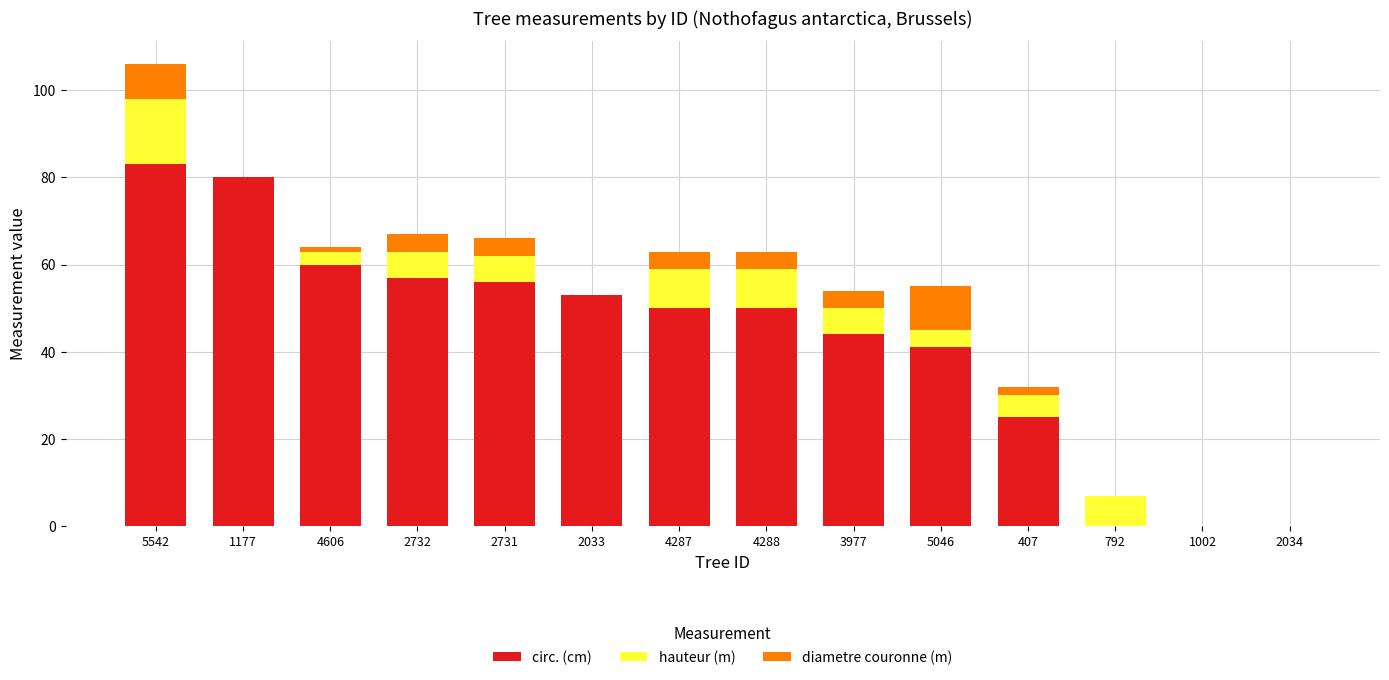

How many data points does each series have?

14